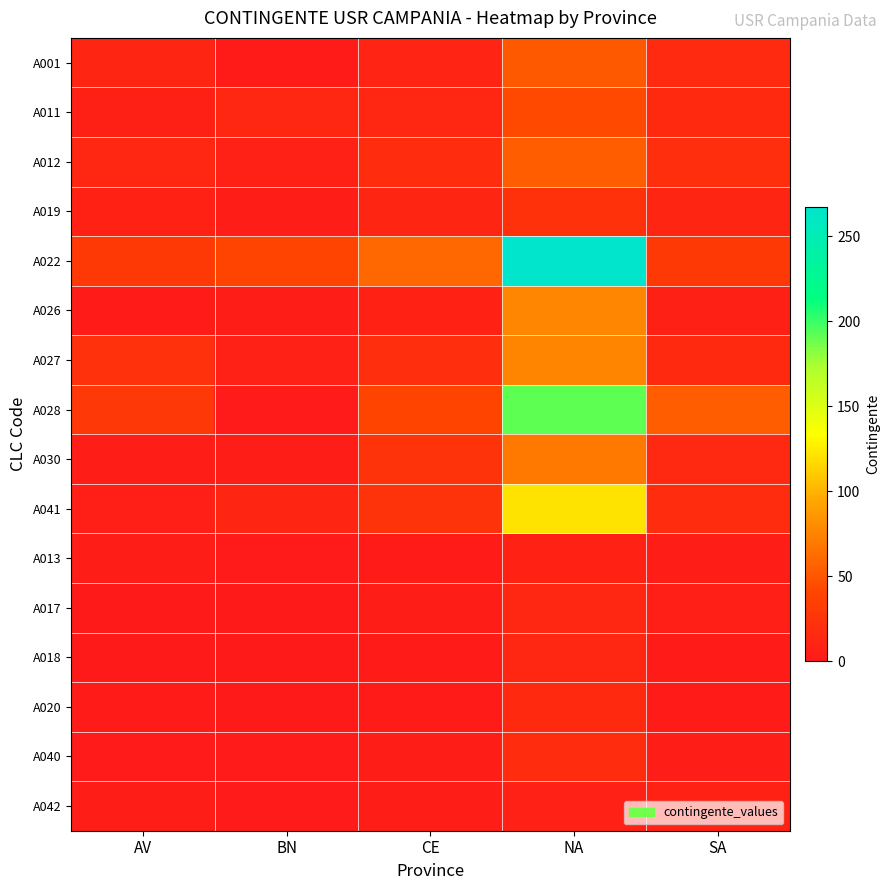

Which series has the largest total across all categories?

A022